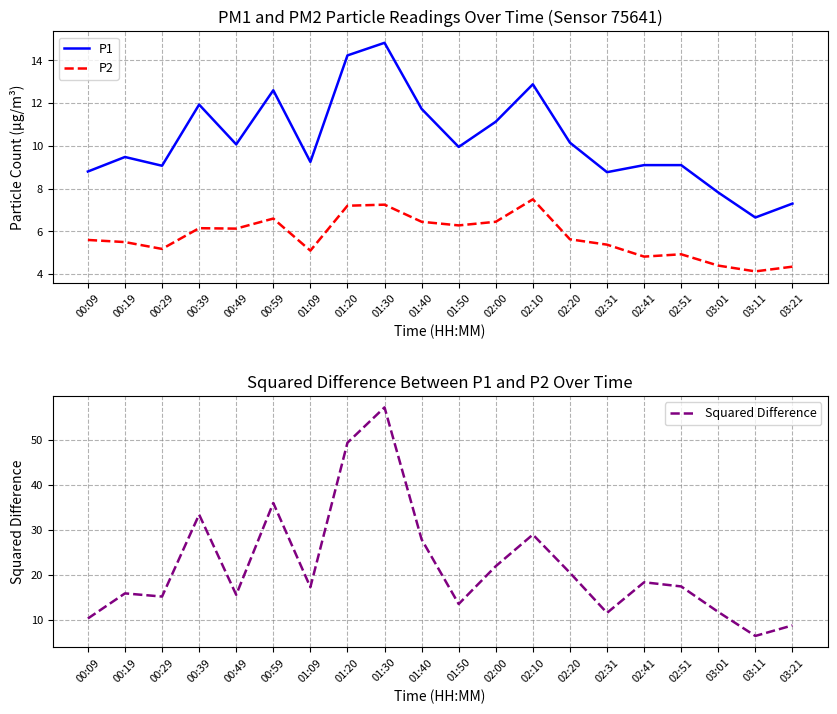

What is the minimum value for P2?

4.1